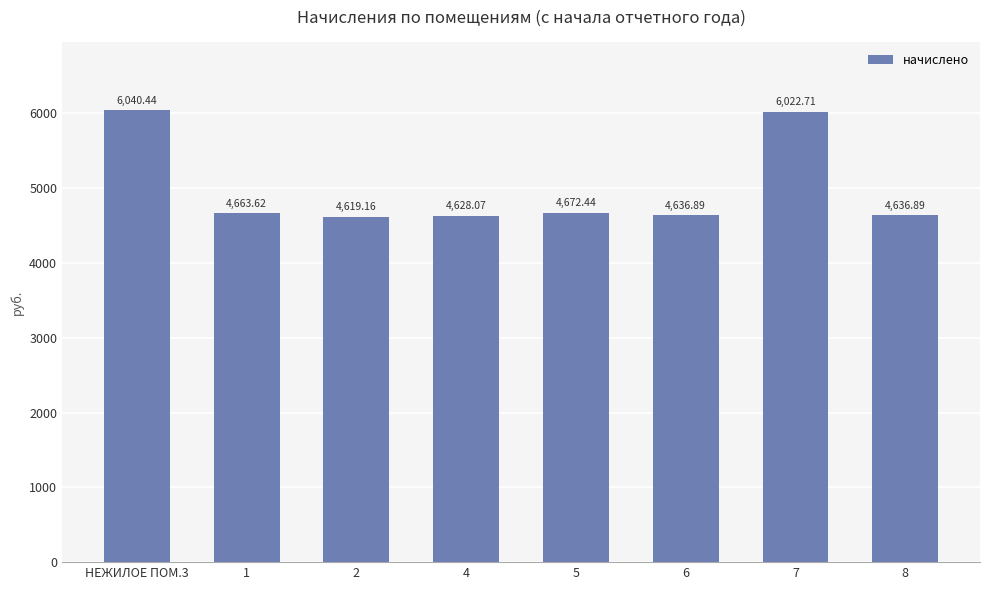

What value does the data have at НЕЖИЛОЕ ПОМ.3?

6040.4